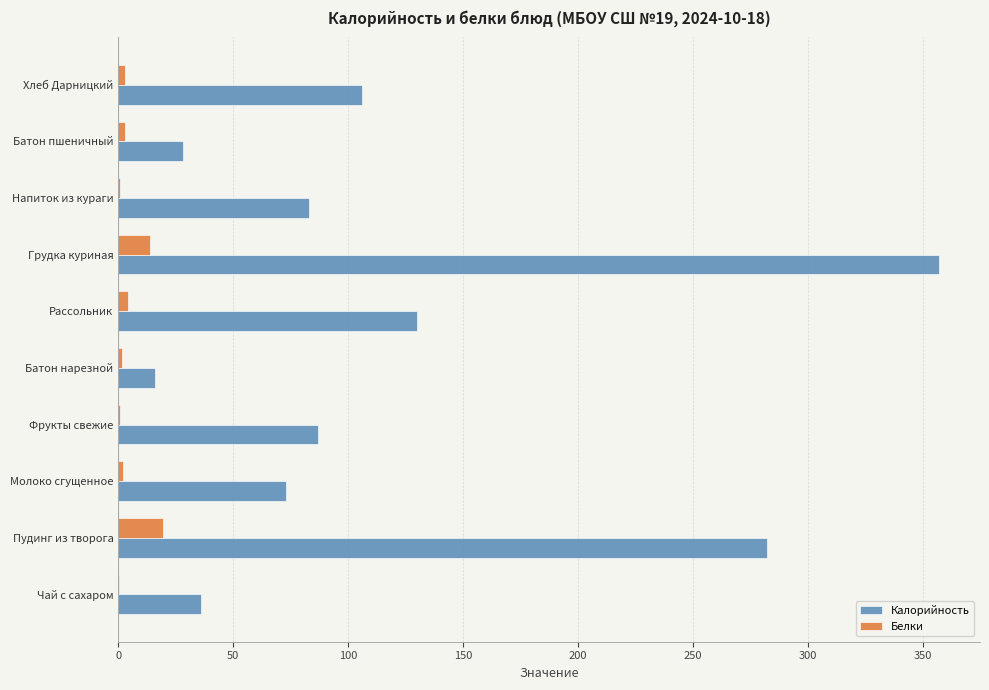

What value does the Калорийность series have at Пудинг из творога?

282.0